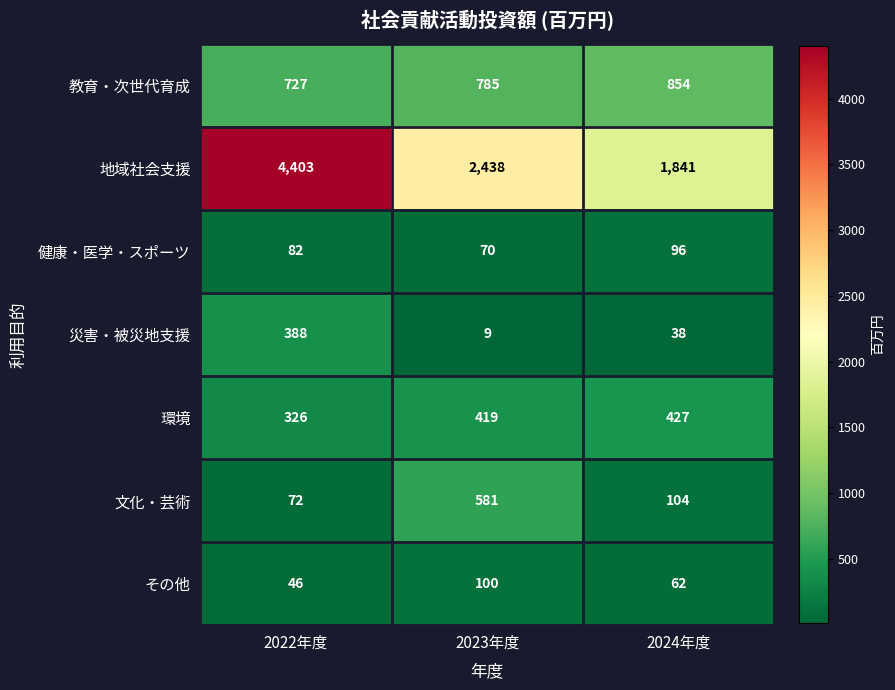

How many values in the 環境 series are below 419?

1